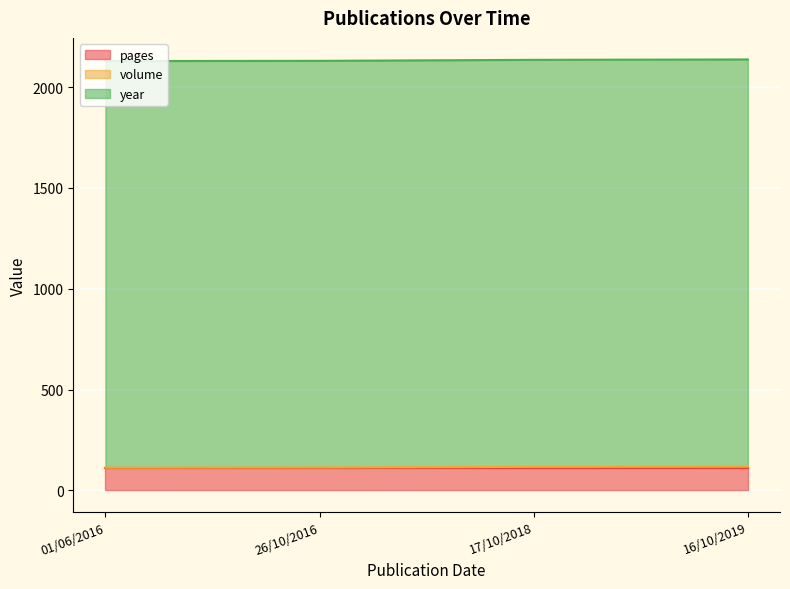

Which series changed the most between 01/06/2016 and 16/10/2019?

volume